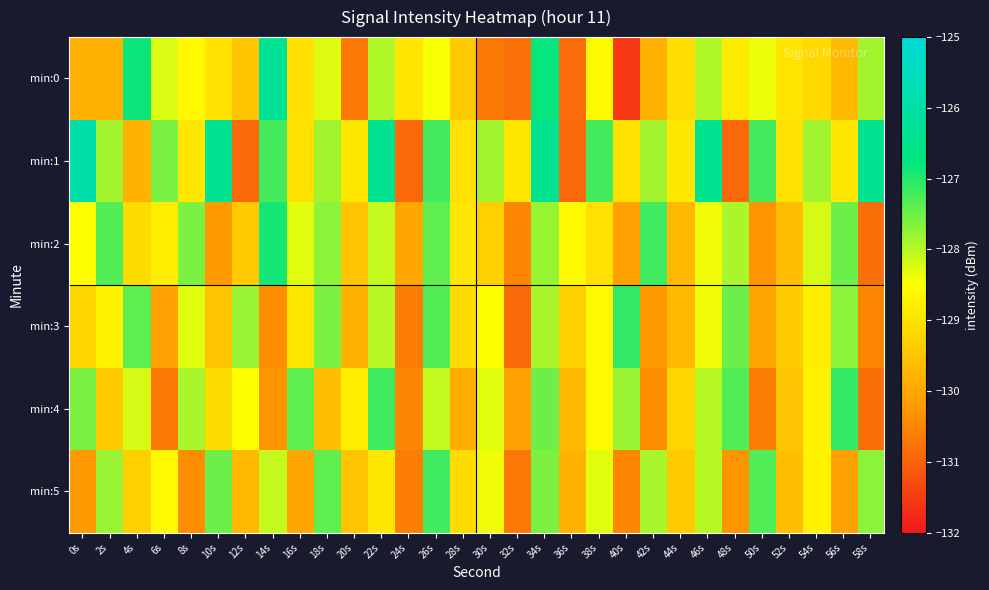

Reading left to right, what are all the values shown in this chart?

min:0: 0s=-129.8	2s=-129.8	4s=-126.8	6s=-128.3	8s=-128.6	10s=-129.0	12s=-129.5	14s=-126.3	16s=-129.0	18s=-128.3	20s=-130.7	22s=-128.0	24s=-128.9	26s=-128.5	28s=-129.4	30s=-130.7	32s=-130.8	34s=-126.8	36s=-130.9	38s=-128.6	40s=-131.6	42s=-129.8	44s=-129.1	46s=-128.0	48s=-128.8	50s=-128.4	52s=-128.9	54s=-129.2	56s=-129.7	58s=-127.9
min:1: 0s=-125.9	2s=-127.9	4s=-129.8	6s=-127.6	8s=-128.9	10s=-126.4	12s=-130.9	14s=-127.2	16s=-129.0	18s=-127.9	20s=-128.9	22s=-126.4	24s=-130.9	26s=-127.2	28s=-129.0	30s=-127.9	32s=-128.9	34s=-126.4	36s=-130.9	38s=-127.2	40s=-129.0	42s=-127.9	44s=-128.9	46s=-126.4	48s=-130.9	50s=-127.2	52s=-129.0	54s=-127.9	56s=-128.9	58s=-126.4
min:2: 0s=-128.5	2s=-127.3	4s=-129.1	6s=-128.8	8s=-127.6	10s=-130.2	12s=-129.4	14s=-126.9	16s=-128.3	18s=-127.7	20s=-129.5	22s=-128.1	24s=-130.0	26s=-127.4	28s=-128.9	30s=-129.3	32s=-130.5	34s=-127.8	36s=-128.6	38s=-129.0	40s=-130.1	42s=-127.2	44s=-129.7	46s=-128.4	48s=-127.9	50s=-130.3	52s=-129.6	54s=-128.2	56s=-127.5	58s=-130.8
min:3: 0s=-129.2	2s=-128.7	4s=-127.4	6s=-130.1	8s=-128.3	10s=-129.5	12s=-127.8	14s=-130.4	16s=-128.9	18s=-127.6	20s=-129.8	22s=-128.0	24s=-130.6	26s=-127.3	28s=-129.1	30s=-128.5	32s=-130.9	34s=-127.9	36s=-129.3	38s=-128.6	40s=-127.1	42s=-130.2	44s=-129.7	46s=-128.4	48s=-127.5	50s=-130.0	52s=-129.4	54s=-128.8	56s=-127.7	58s=-130.5
min:4: 0s=-127.6	2s=-129.4	4s=-128.2	6s=-130.7	8s=-127.9	10s=-129.1	12s=-128.5	14s=-130.3	16s=-127.4	18s=-129.6	20s=-128.8	22s=-127.2	24s=-130.5	26s=-128.1	28s=-129.9	30s=-128.3	32s=-130.1	34s=-127.5	36s=-129.7	38s=-128.6	40s=-127.8	42s=-130.4	44s=-129.2	46s=-128.0	48s=-127.3	50s=-130.6	52s=-129.5	54s=-128.7	56s=-127.1	58s=-130.8
min:5: 0s=-130.2	2s=-127.8	4s=-129.3	6s=-128.6	8s=-130.4	10s=-127.5	12s=-129.7	14s=-128.1	16s=-130.0	18s=-127.4	20s=-129.5	22s=-128.9	24s=-130.6	26s=-127.2	28s=-129.1	30s=-128.4	32s=-130.7	34s=-127.6	36s=-129.8	38s=-128.3	40s=-130.5	42s=-127.9	44s=-129.4	46s=-128.0	48s=-130.3	50s=-127.3	52s=-129.6	54s=-128.7	56s=-130.1	58s=-127.7